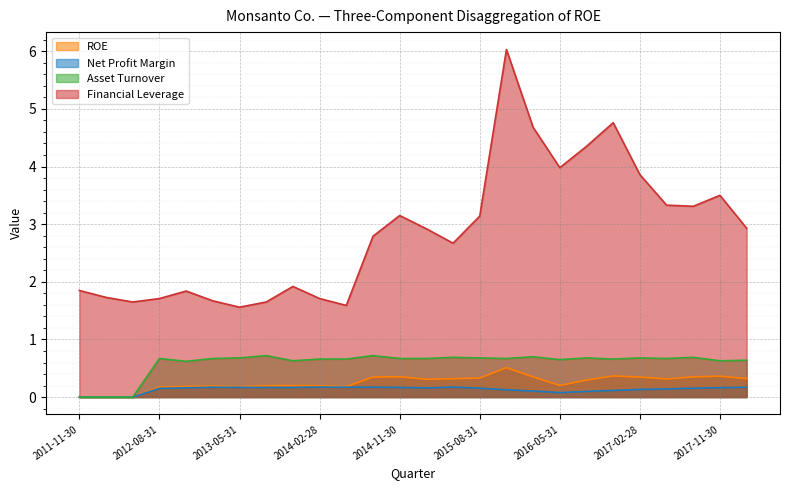

What is the value of the Net Profit Margin point at the 23rd from the left?

0.1